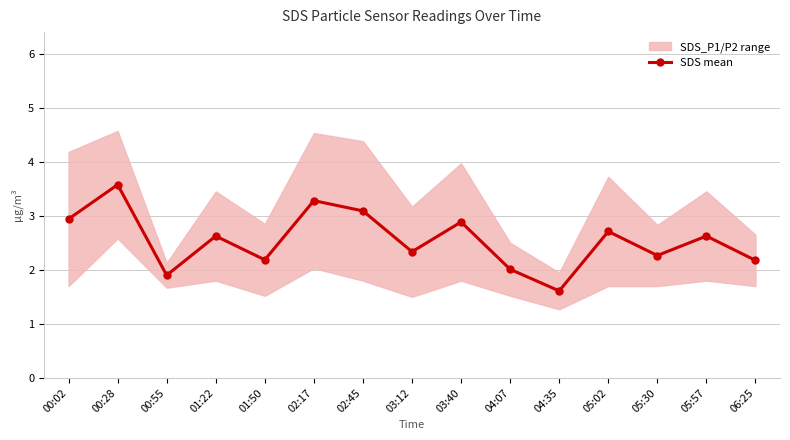

What is the change in value from 03:12 to 04:07?

-0.3